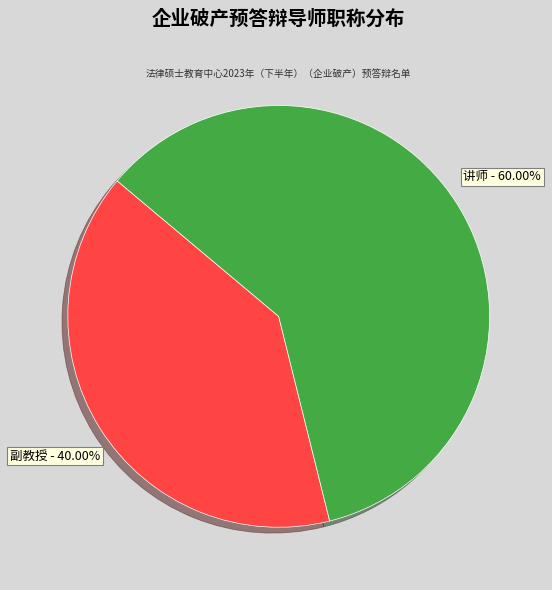

Count the number of slices in the pie.

2